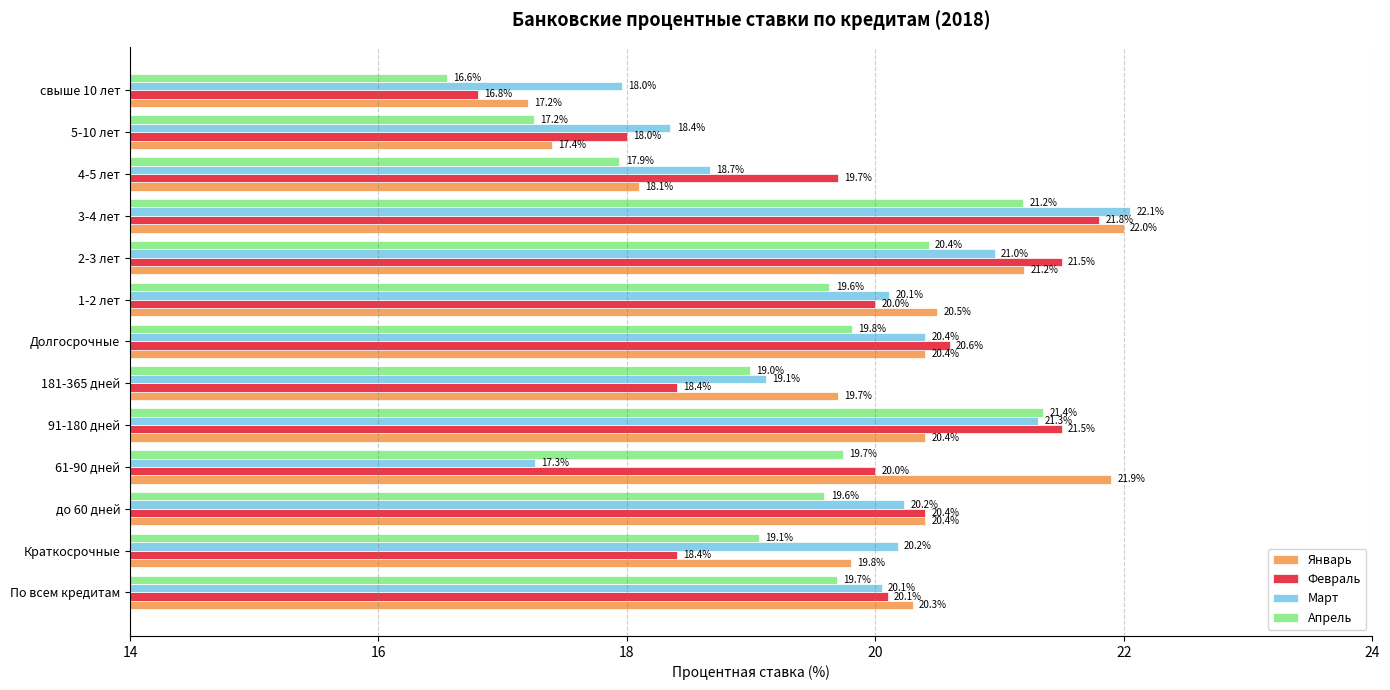

Where is Январь nearest to the value 19?

181-365 дней